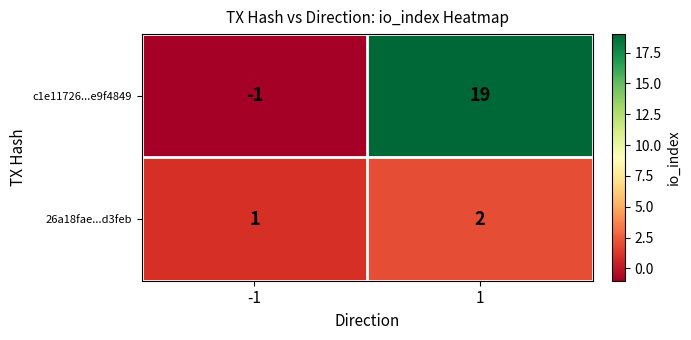

List the series in order of their overall mean, highest first.

c1e11726...e9f4849, 26a18fae...d3feb